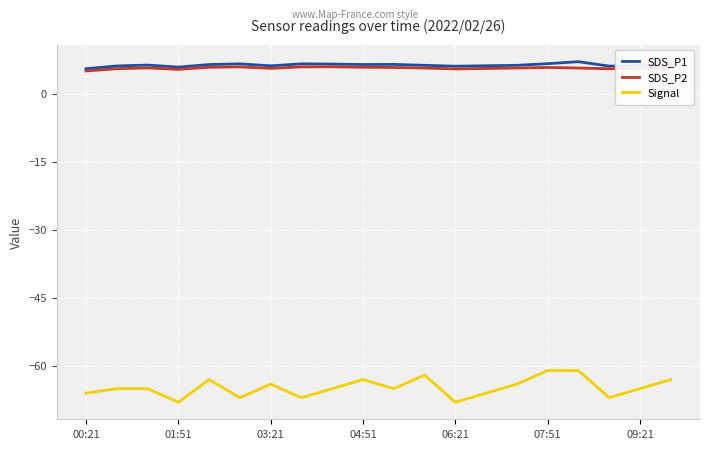

What is the greatest value displayed?

7.1